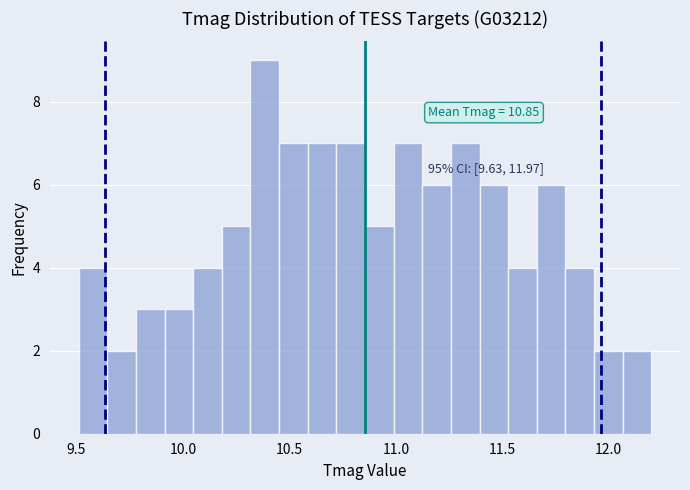

Read against the x-axis, roughly where is the centre of the tallest bar?

10.40